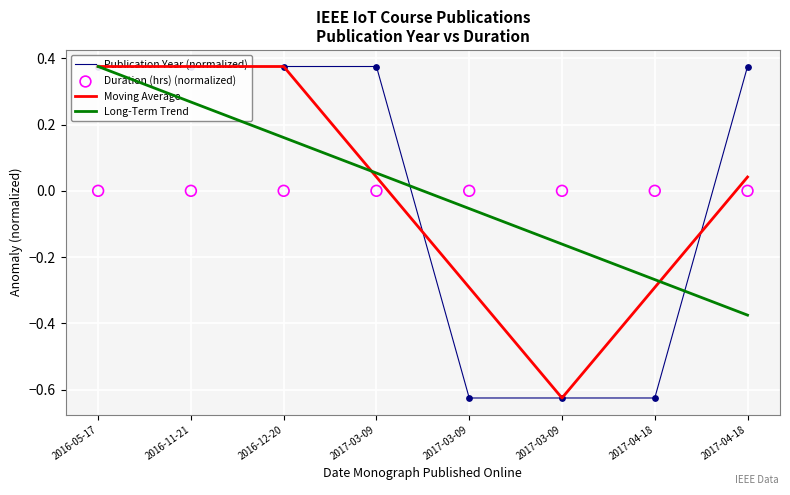

What are all the series names shown in the legend?

Publication Year (normalized), Moving Average, Long-Term Trend, Duration (hrs) (normalized)